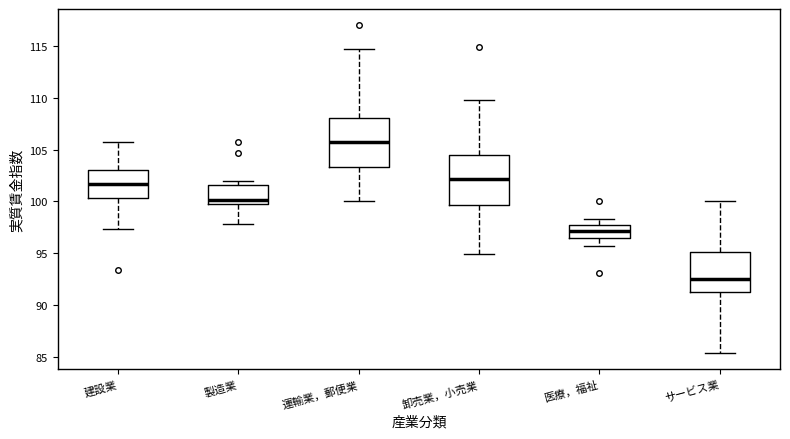

Which box's median line is the lowest?

サービス業